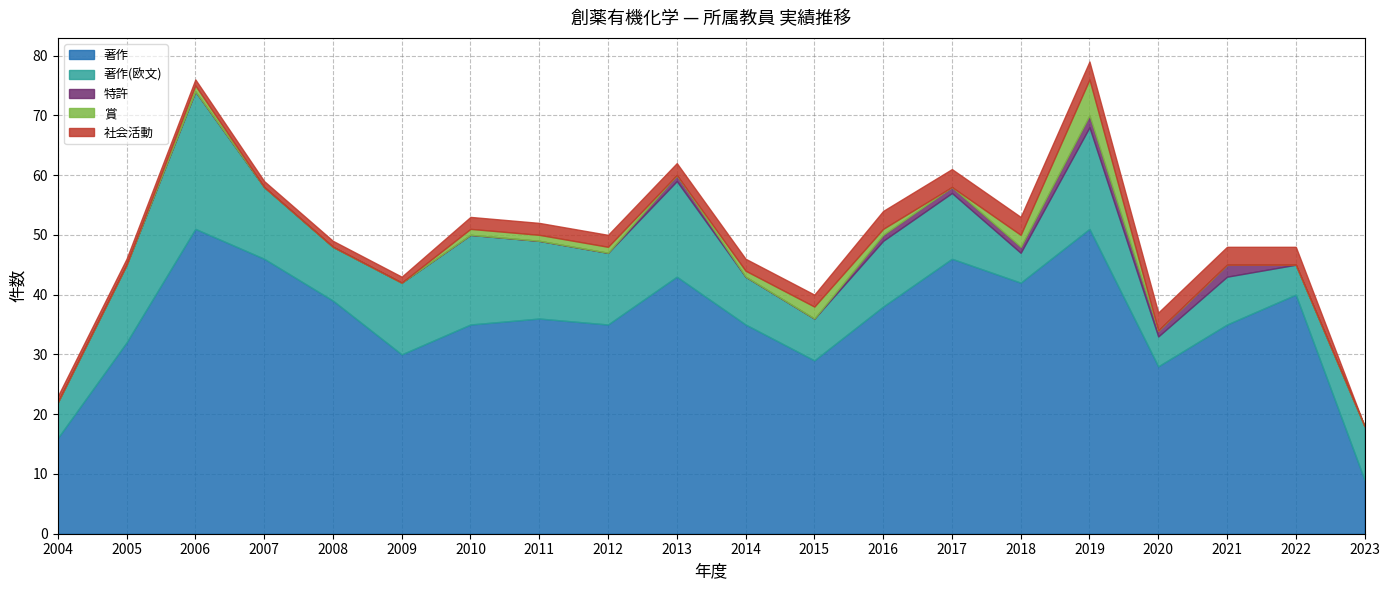

True or false: 著作(欧文) has more than 2 points higher than both neighbors.

True